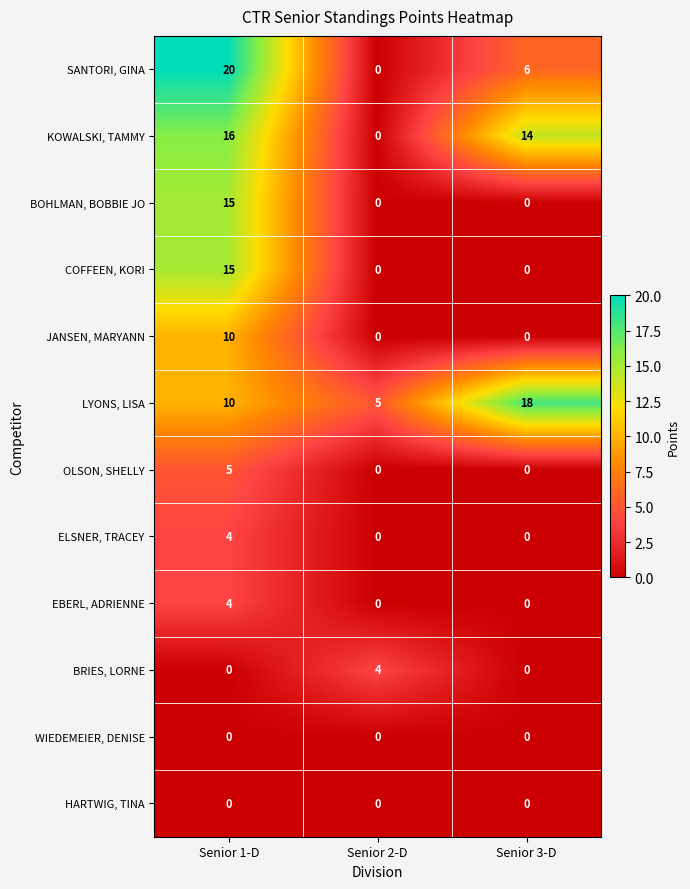

At which category is the sum across all series the highest?

Senior 1-D